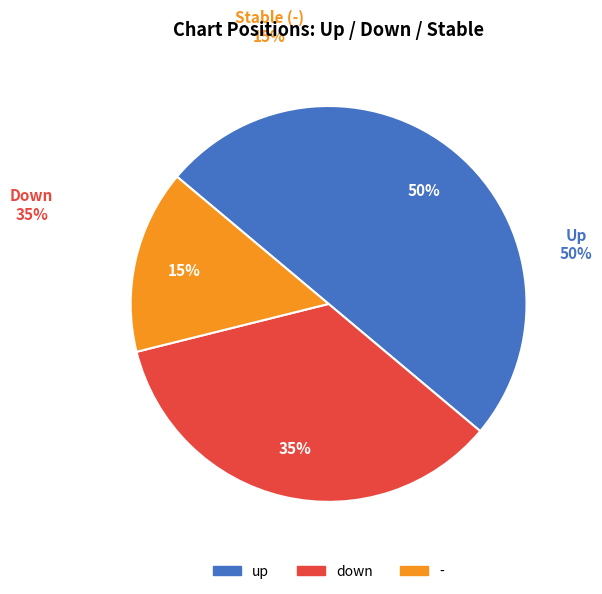

Approximately how many times larger is the value at up compared to down?

1.4